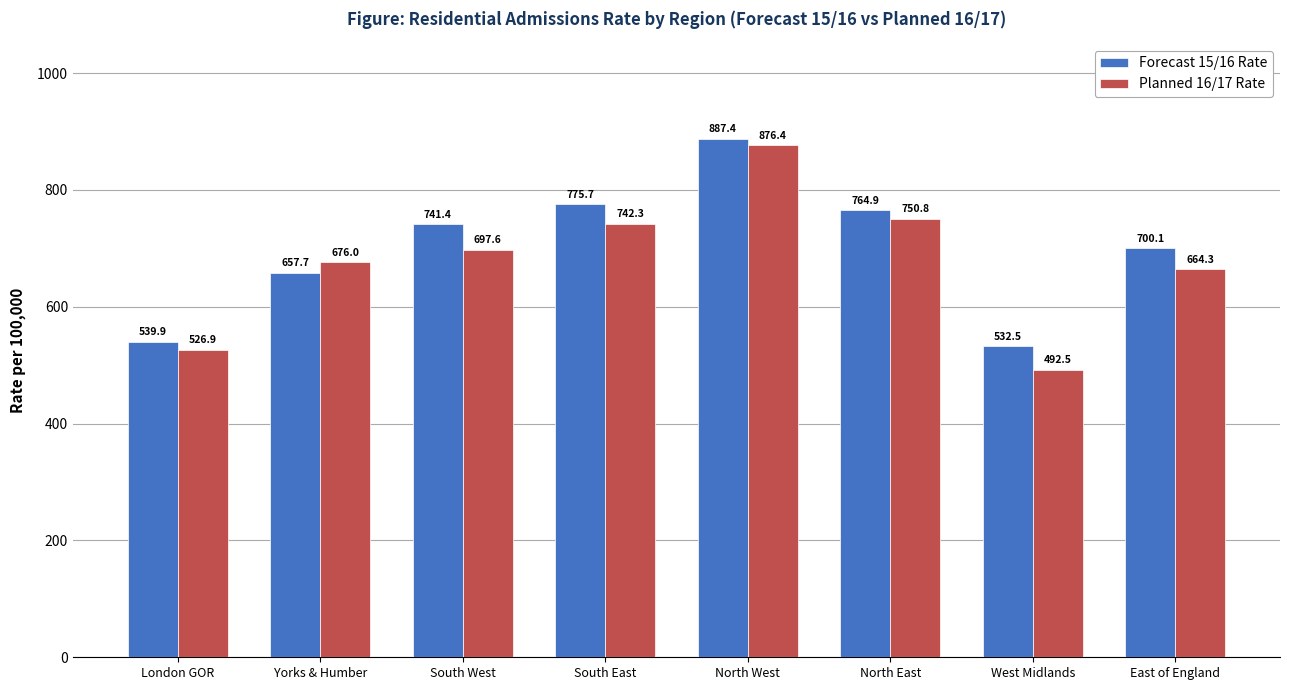

Which series has the widest spread of values?

Planned 16/17 Rate